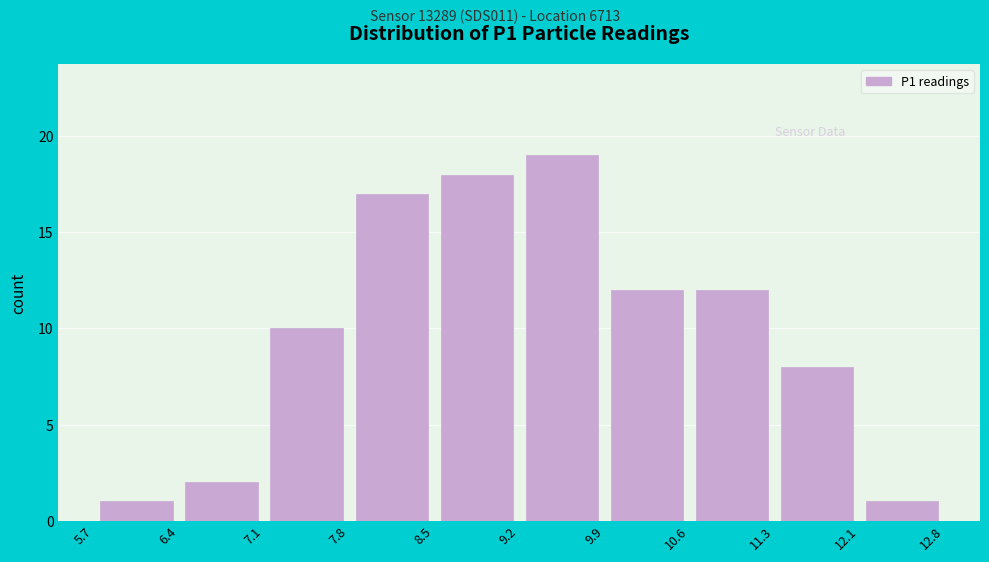

Which range on the x-axis has the tallest bar?

9.2 to 9.9